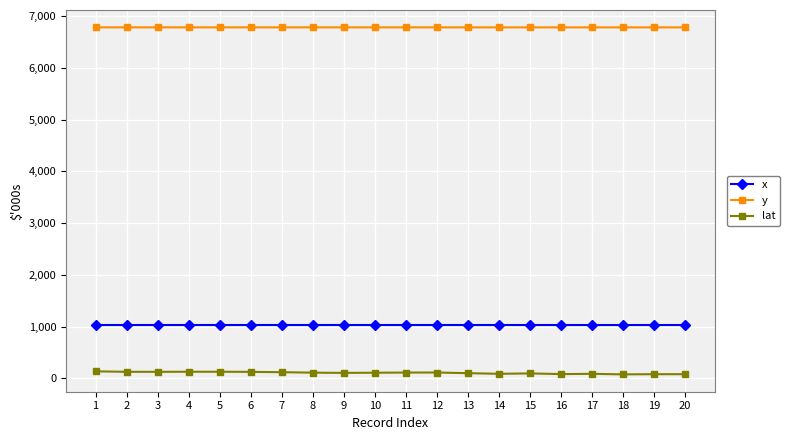

What is the total value across all series at 9?

7921.4